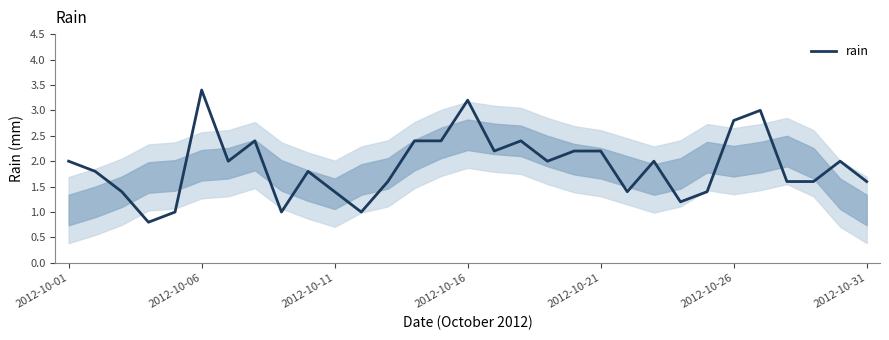

Reading right to left, what are all the values shown in this chart?

1.6	2.0	1.6	1.6	3.0	2.8	1.4	1.2	2.0	1.4	2.2	2.2	2.0	2.4	2.2	3.2	2.4	2.4	1.6	1.0	1.4	1.8	1.0	2.4	2.0	3.4	1.0	0.8	1.4	1.8	2.0